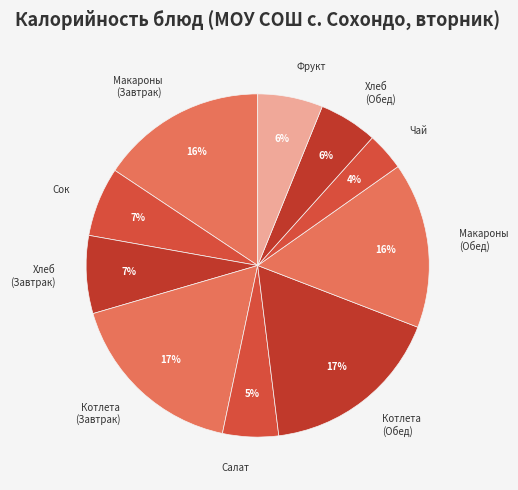

What is the smallest slice in the pie chart?

Чай